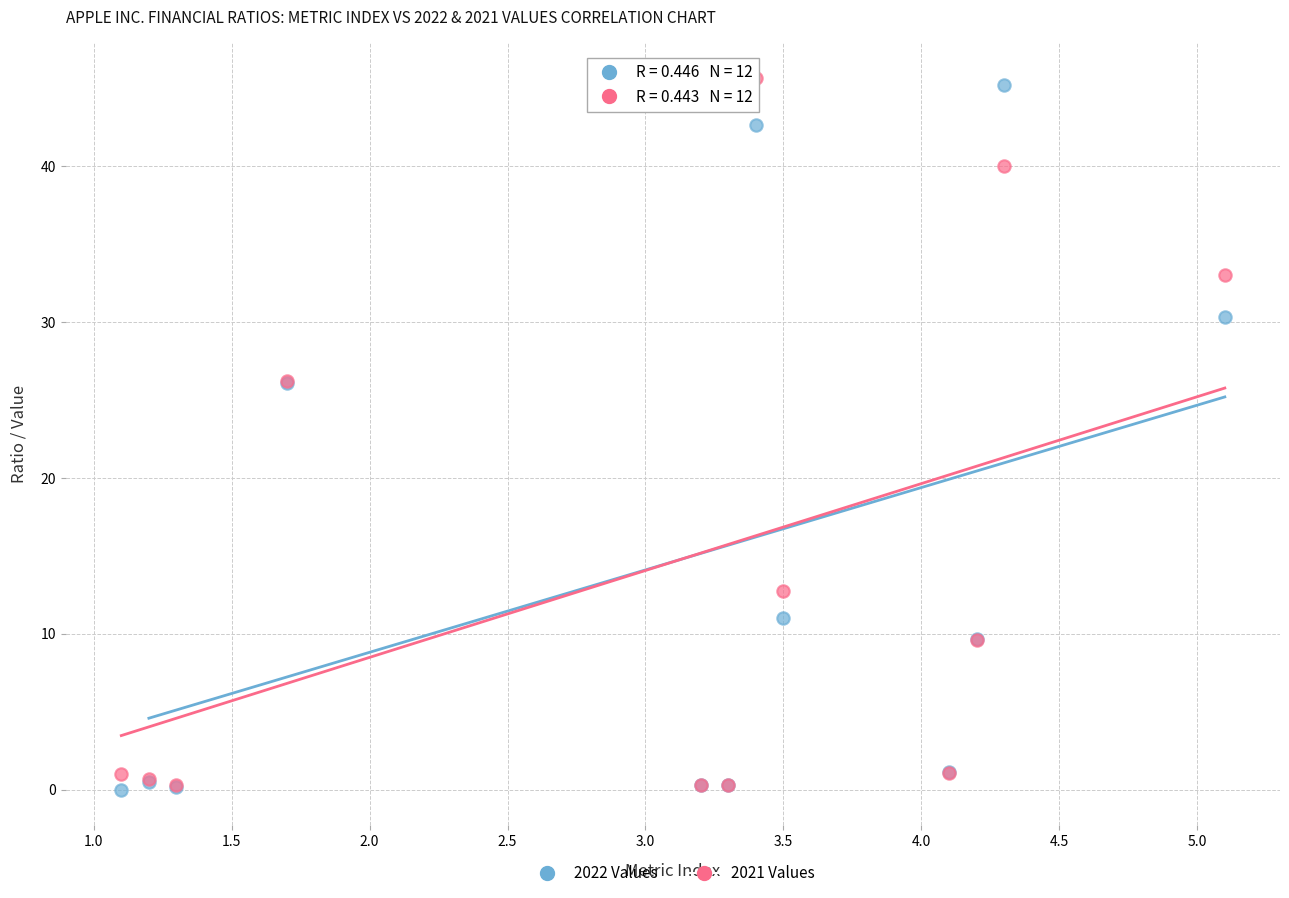

What are all the series names shown in the legend?

2022 Values, 2021 Values